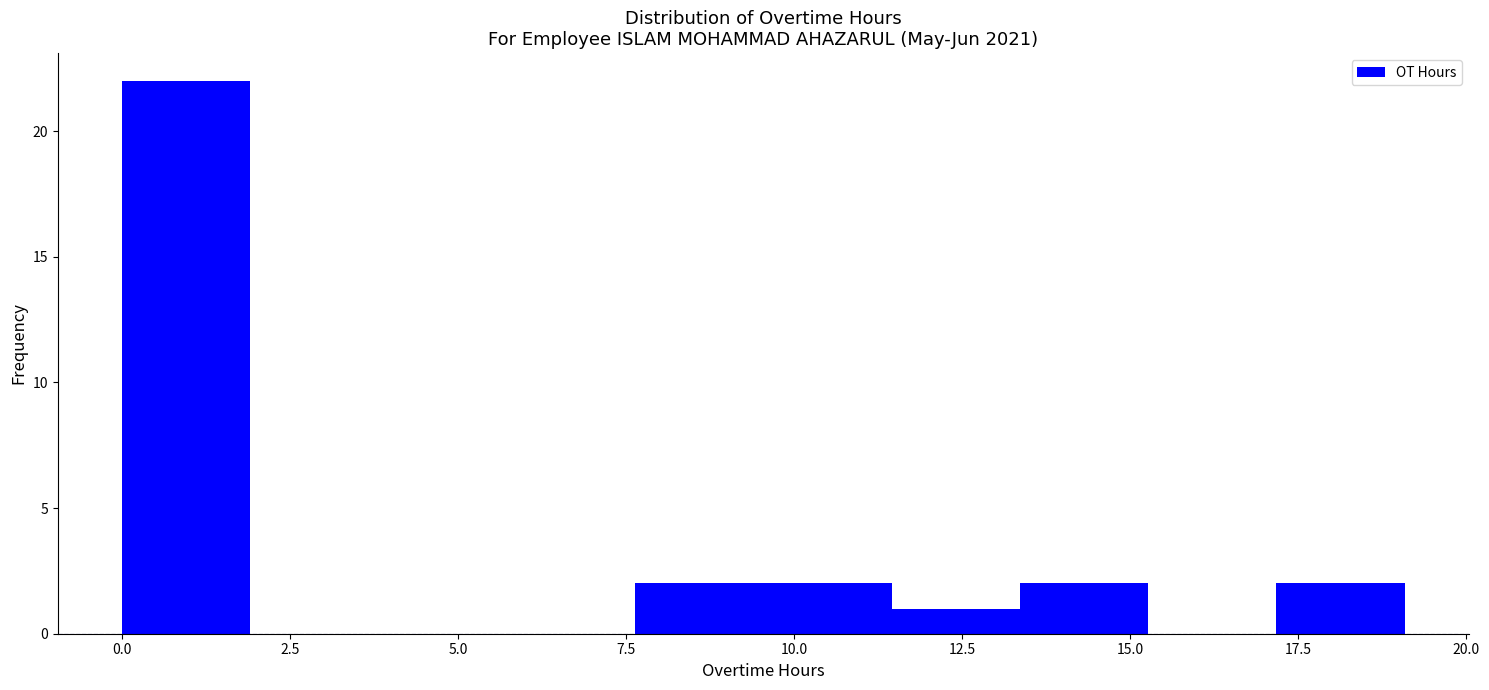

Around what value on the x-axis is the tallest bar? Give the approximate position of its centre, as read against the axis.

1.0